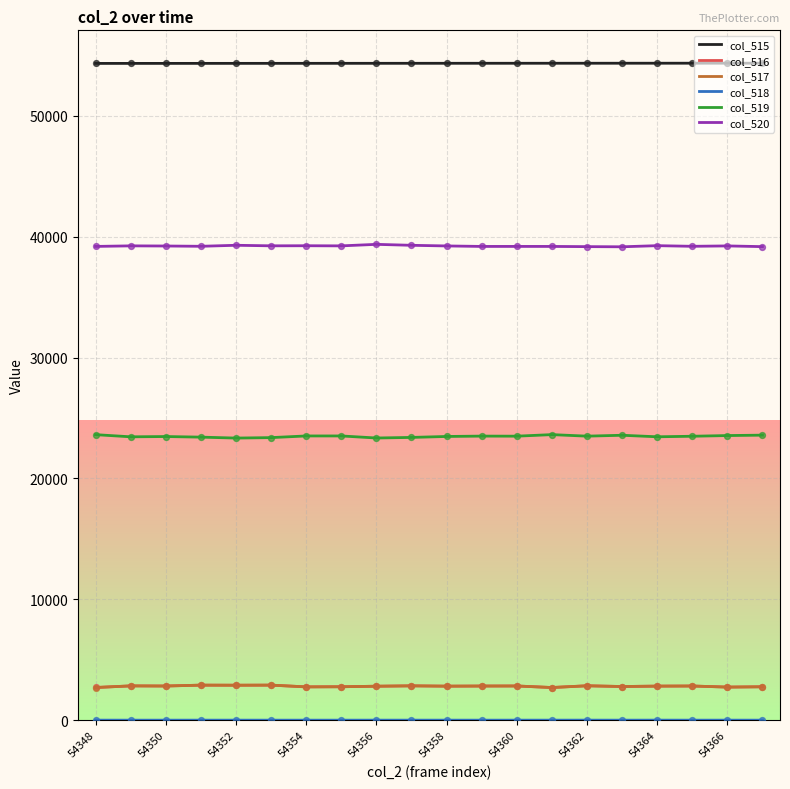

Which series has the largest total across all categories?

col_515